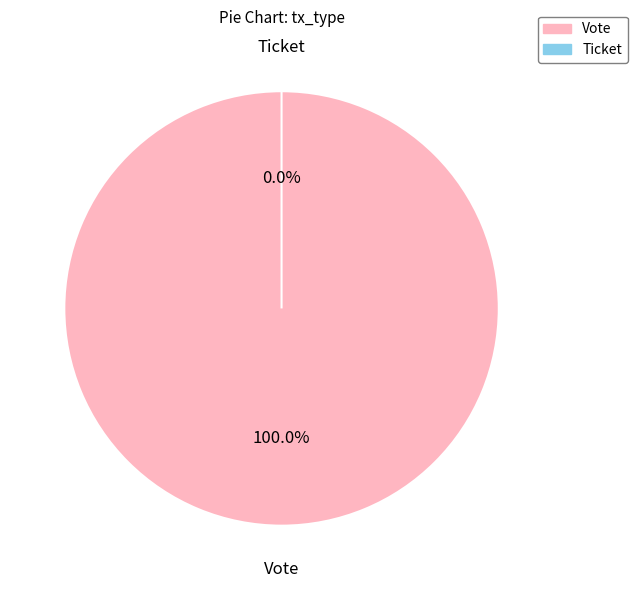

Which slice is the smallest?

Ticket